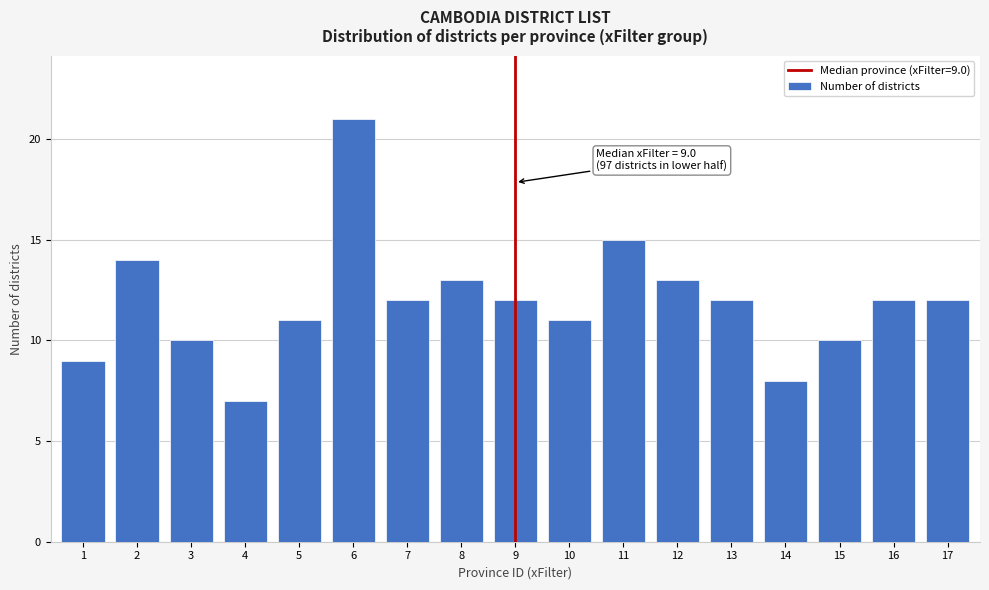

Reading right to left, list all the values displayed in this chart.

12	12	10	8	12	13	15	11	12	13	12	21	11	7	10	14	9